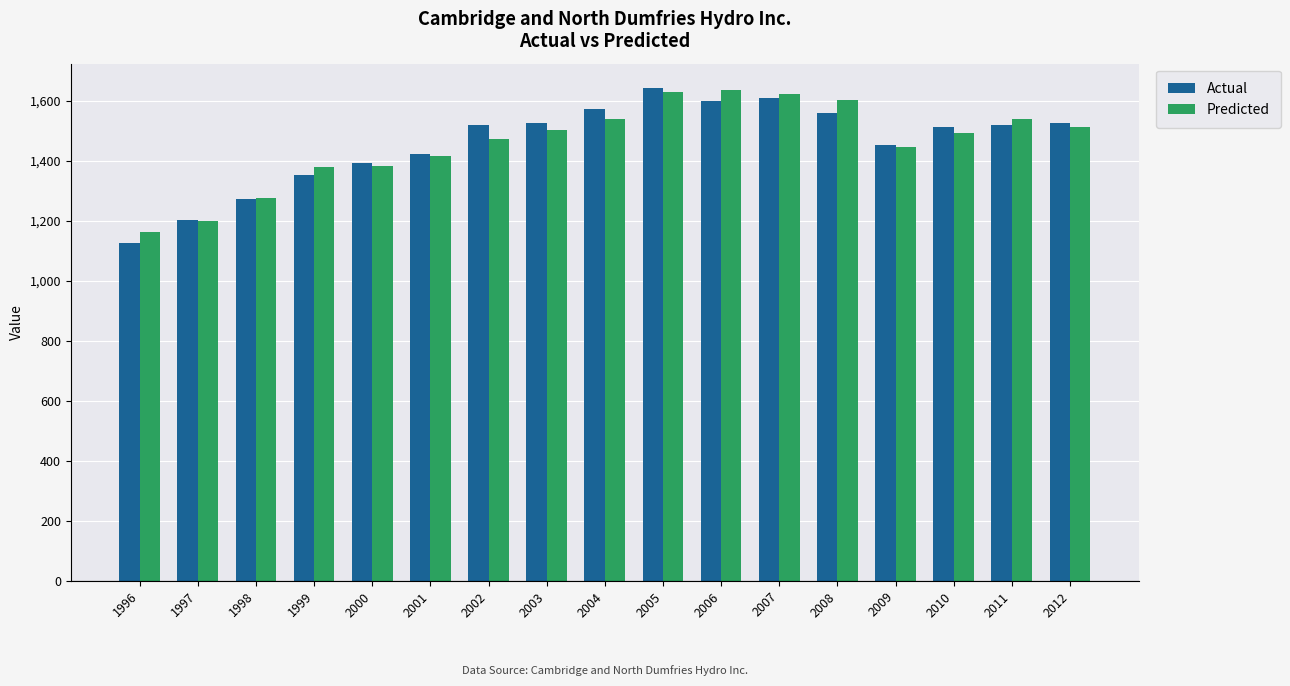

The Predicted series shows 709.8 at 2005. True or false?

False